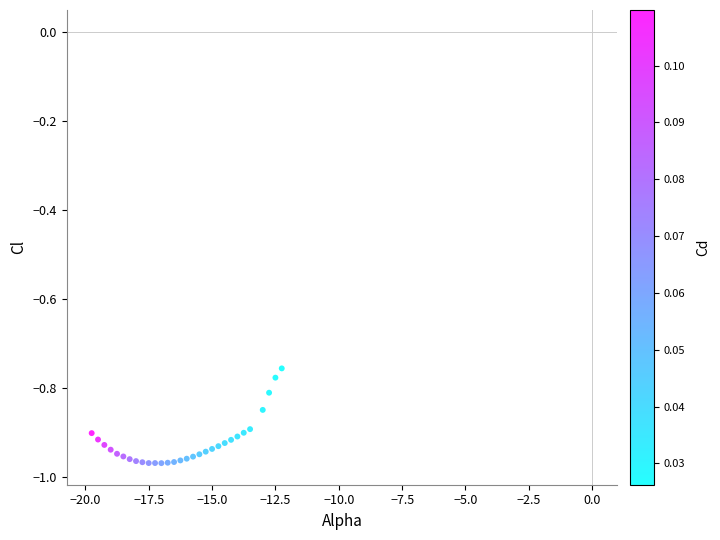

What is the range of X values (max minus min)?

7.5